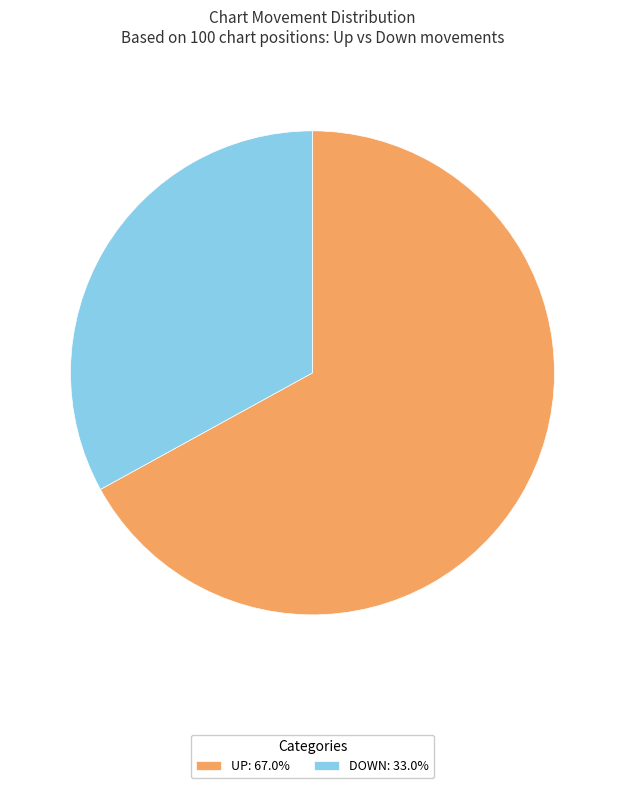

Is there a majority slice in this chart?

Yes